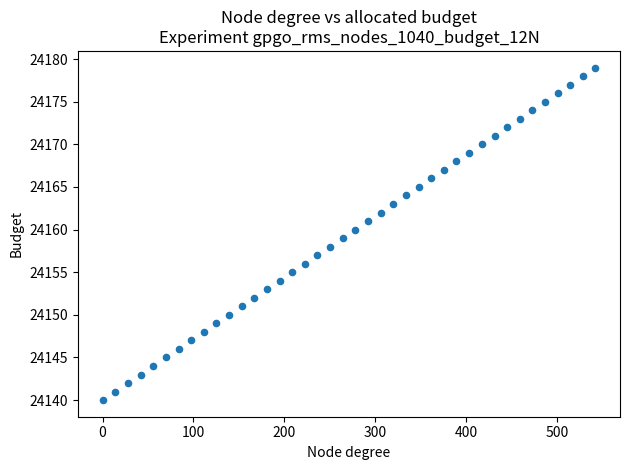

What is the range of Y values (max minus min)?

39